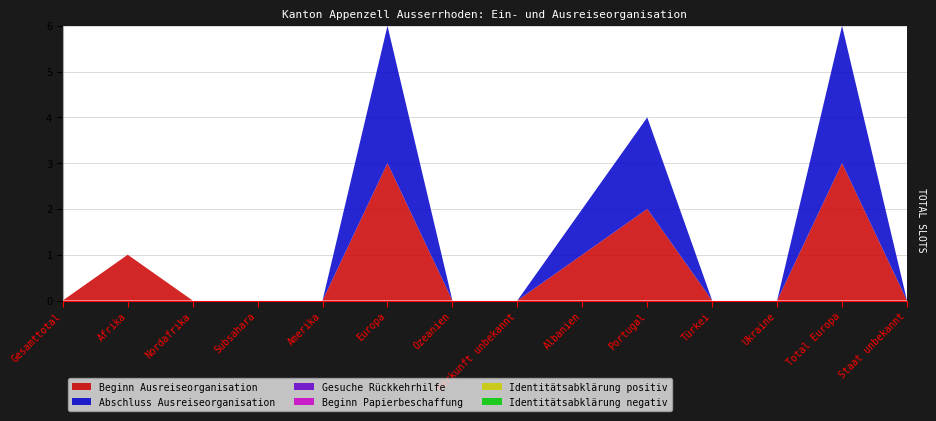

Reading left to right, what are all the values shown in this chart?

Beginn Ausreiseorganisation: Gesamttotal=0	Afrika=1	Nordafrika=0	Subsahara=0	Amerika=0	Europa=3	Ozeanien=0	Herkunft unbekannt=0	Albanien=1	Portugal=2	Türkei=0	Ukraine=0	Total Europa=3	Staat unbekannt=0
Abschluss Ausreiseorganisation: Gesamttotal=0	Afrika=0	Nordafrika=0	Subsahara=0	Amerika=0	Europa=3	Ozeanien=0	Herkunft unbekannt=0	Albanien=1	Portugal=2	Türkei=0	Ukraine=0	Total Europa=3	Staat unbekannt=0
Gesuche Rückkehrhilfe: Gesamttotal=0	Afrika=0	Nordafrika=0	Subsahara=0	Amerika=0	Europa=0	Ozeanien=0	Herkunft unbekannt=0	Albanien=0	Portugal=0	Türkei=0	Ukraine=0	Total Europa=0	Staat unbekannt=0
Beginn Papierbeschaffung: Gesamttotal=0	Afrika=0	Nordafrika=0	Subsahara=0	Amerika=0	Europa=0	Ozeanien=0	Herkunft unbekannt=0	Albanien=0	Portugal=0	Türkei=0	Ukraine=0	Total Europa=0	Staat unbekannt=0
Identitätsabklärung positiv: Gesamttotal=0	Afrika=0	Nordafrika=0	Subsahara=0	Amerika=0	Europa=0	Ozeanien=0	Herkunft unbekannt=0	Albanien=0	Portugal=0	Türkei=0	Ukraine=0	Total Europa=0	Staat unbekannt=0
Identitätsabklärung negativ: Gesamttotal=0	Afrika=0	Nordafrika=0	Subsahara=0	Amerika=0	Europa=0	Ozeanien=0	Herkunft unbekannt=0	Albanien=0	Portugal=0	Türkei=0	Ukraine=0	Total Europa=0	Staat unbekannt=0